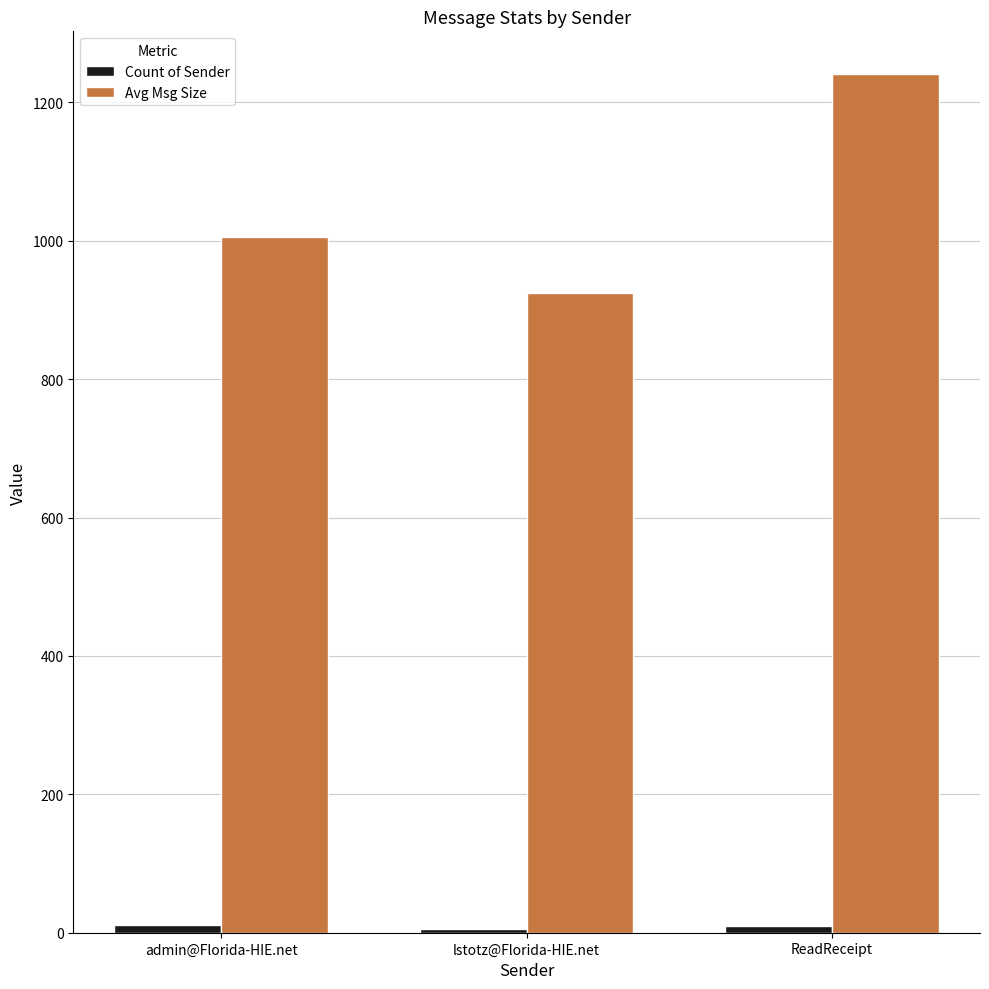

What is the total value across all series at admin@Florida-HIE.net?

1015.8